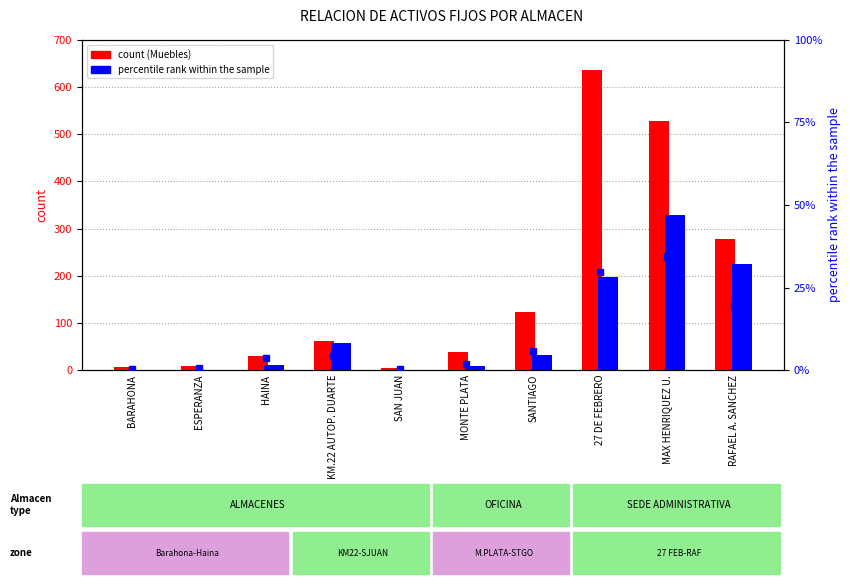

What is the difference between the highest and lowest values at RAFAEL A. SANCHEZ?

257.6